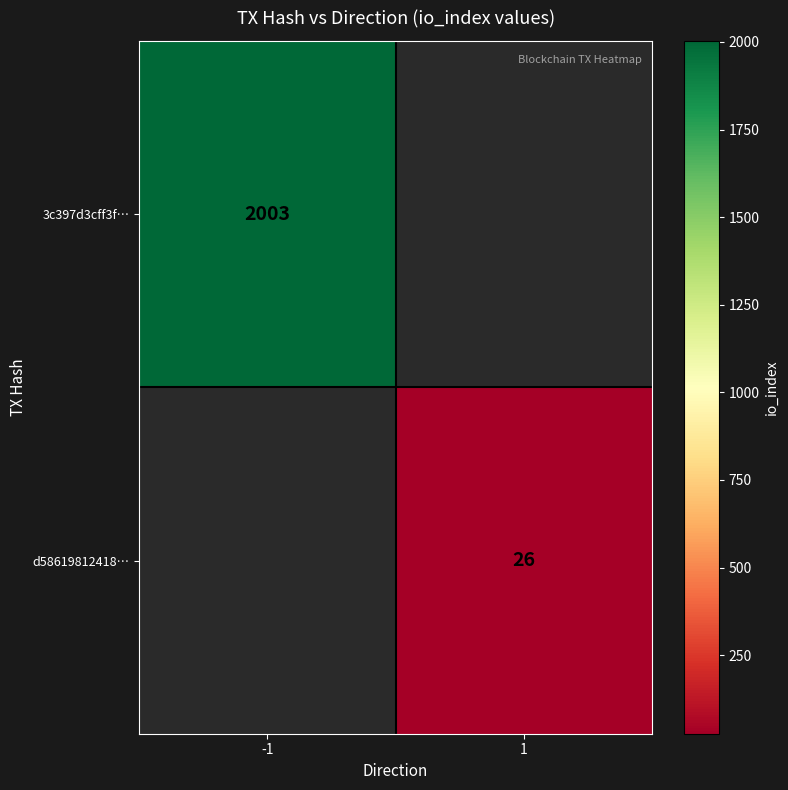

How many categories are shown in the chart?

2